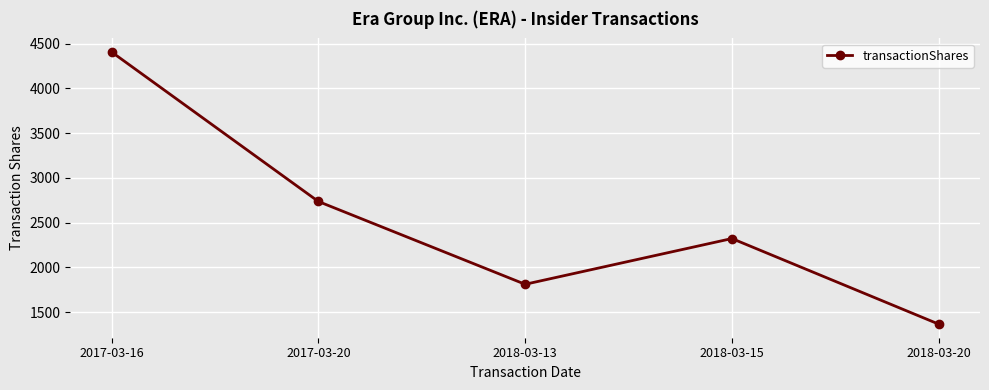

Rank the categories by value from highest to lowest.

2017-03-16, 2017-03-20, 2018-03-15, 2018-03-13, 2018-03-20